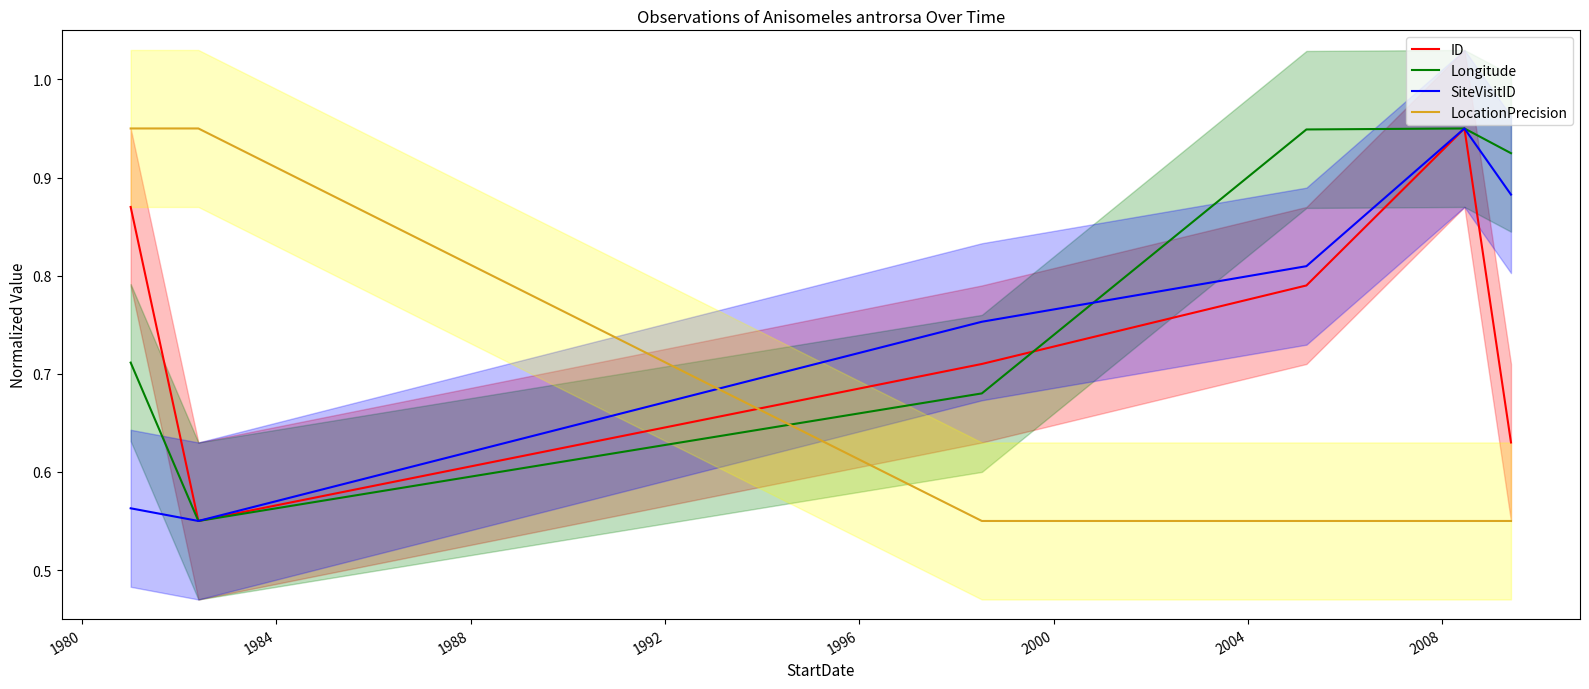

Which series ends up on top after the final intersection of ID and LocationPrecision?

ID